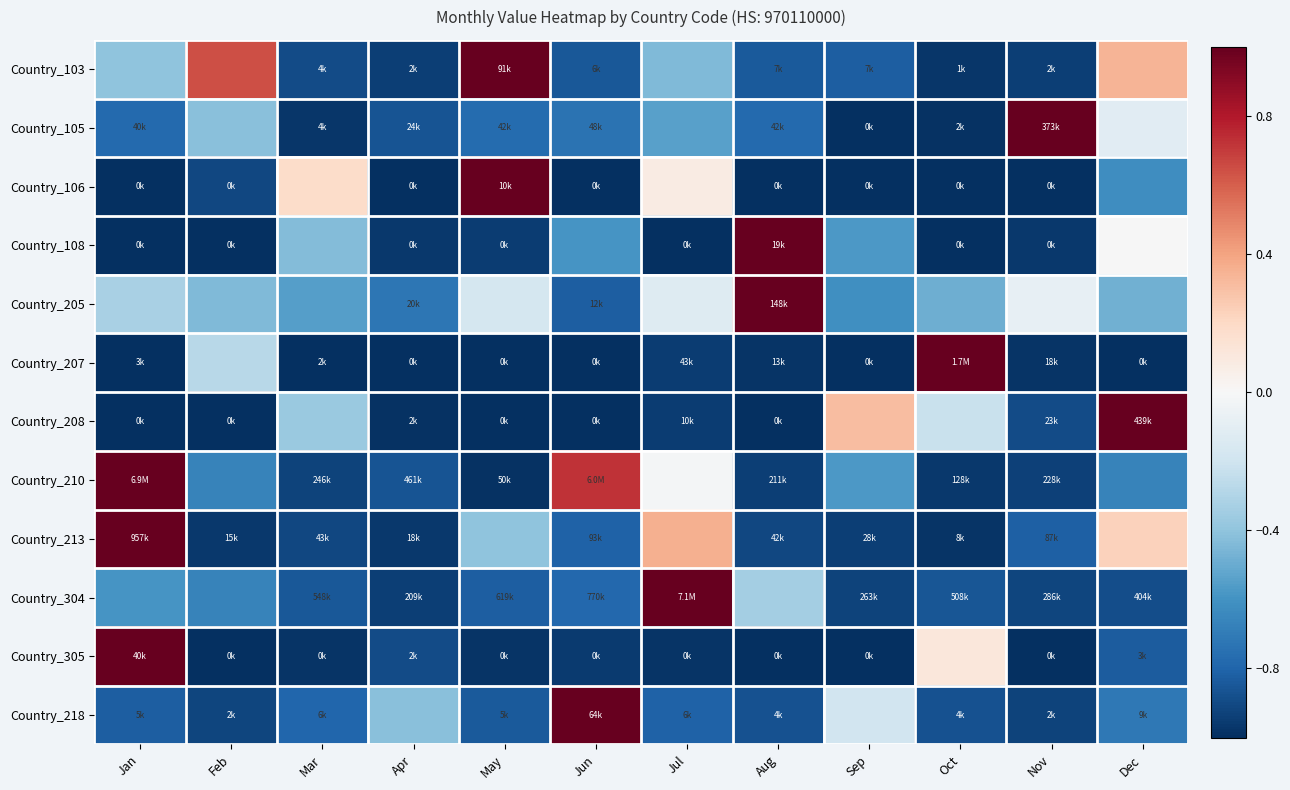

Count the number of data series in this chart.

12